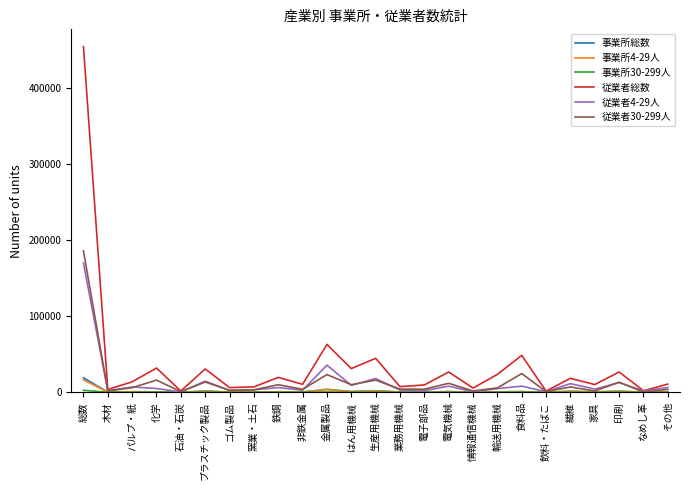

What is the maximum value for 従業者30-299人?

186156